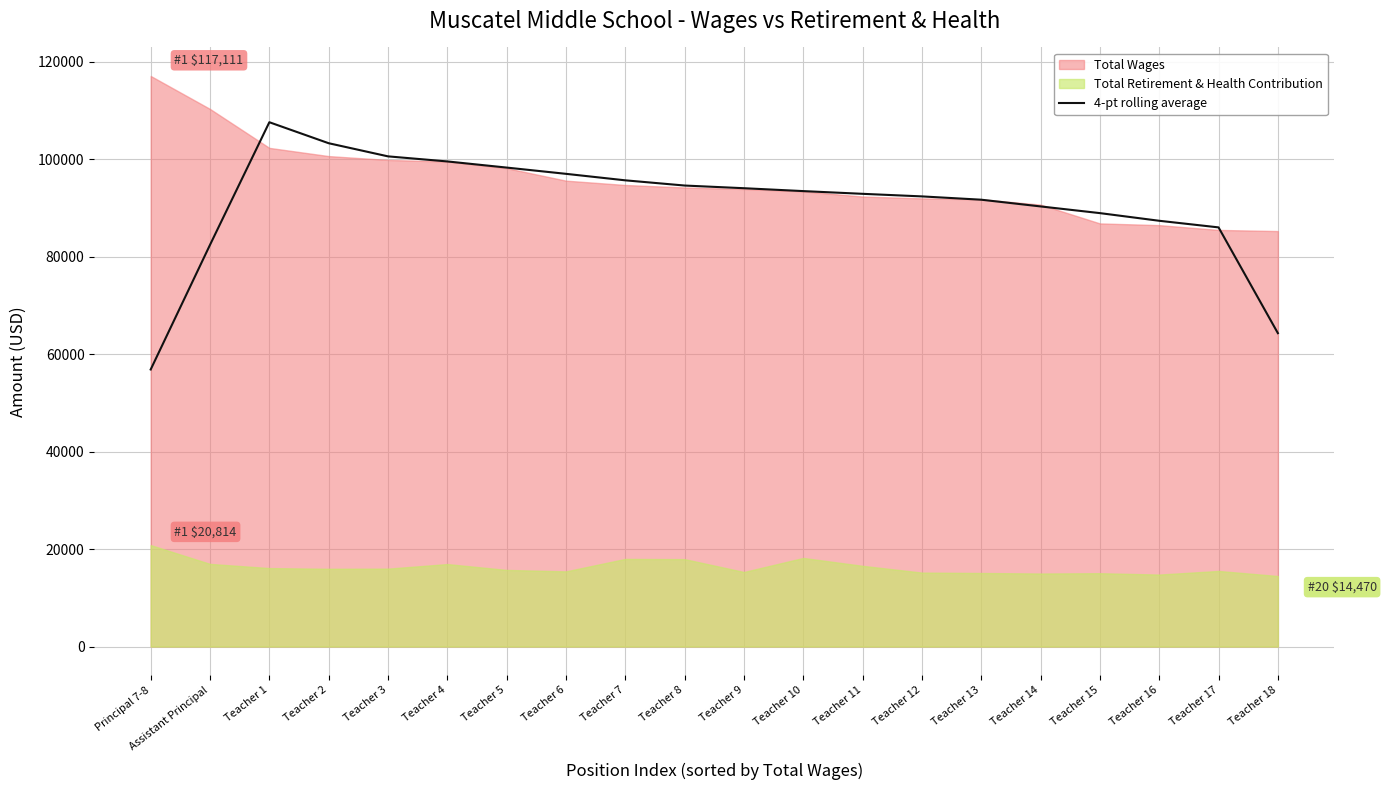

What is the label of the 12th point from the left?

Teacher 10